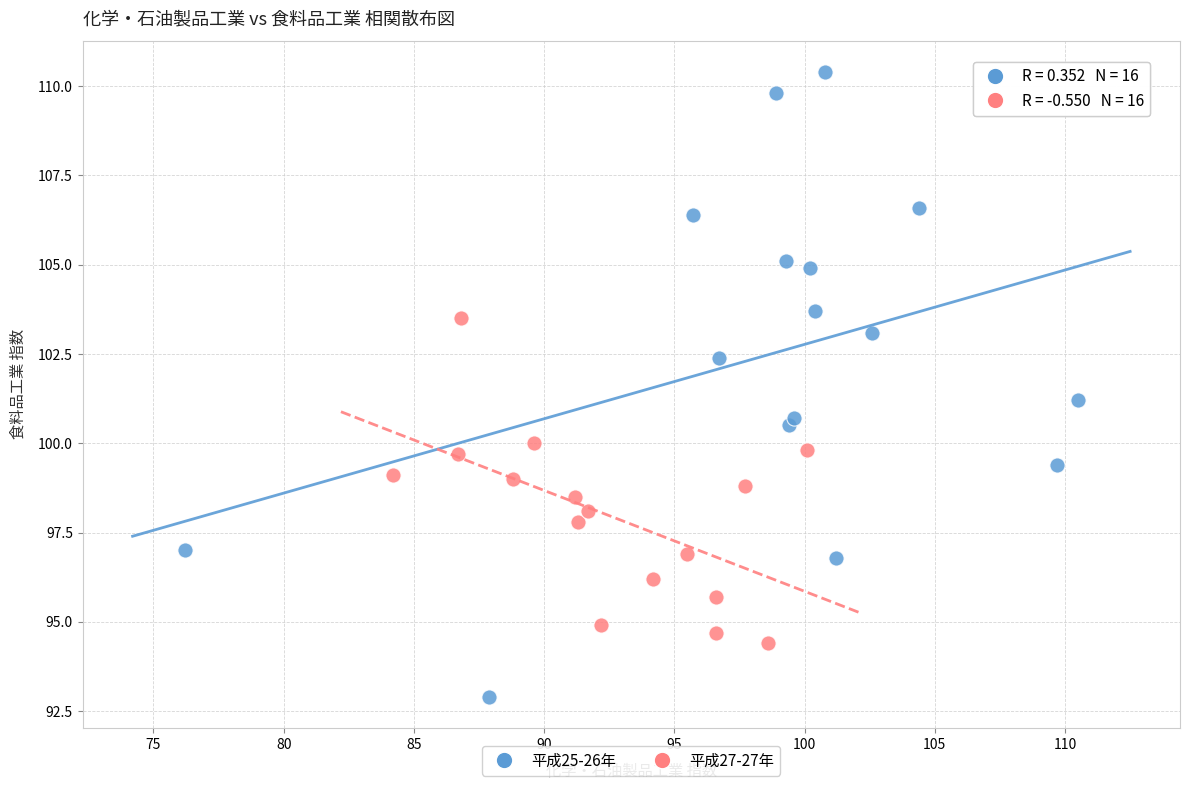

Which series has the widest spread of Y values?

平成25-26年